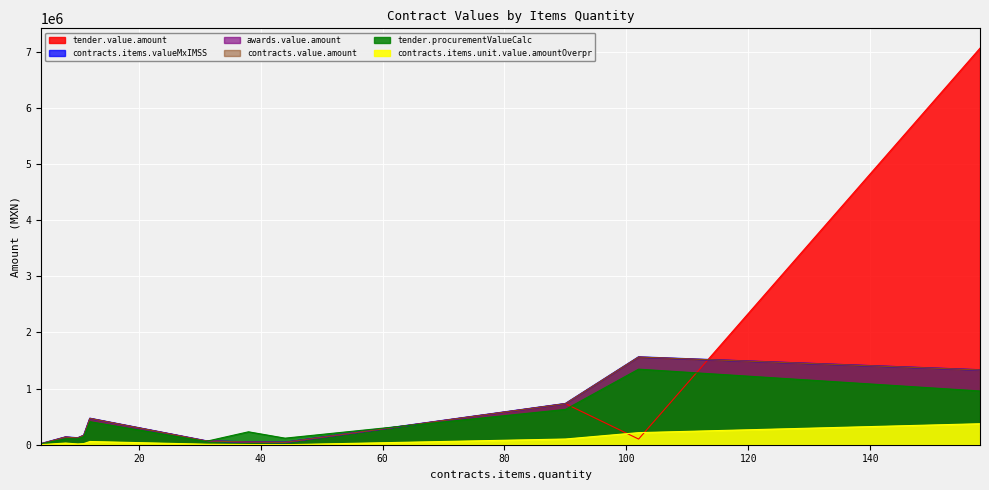

In contracts.items.unit.value.amountOverpr, how many points are higher than both neighbors (excluding endpoints)?

2